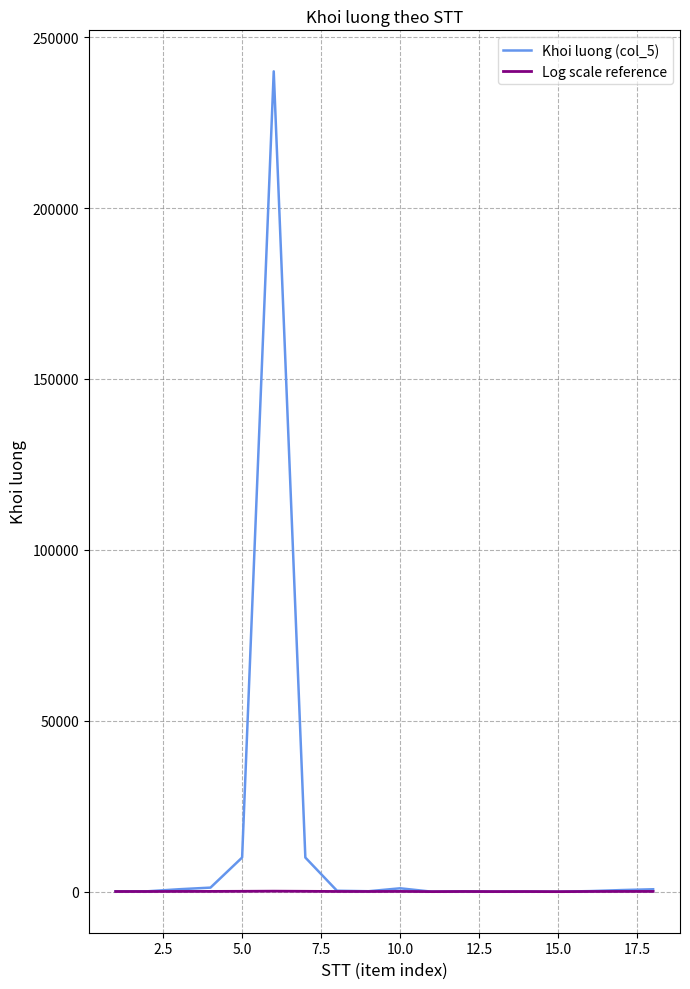

How many lines are shown in the chart?

2